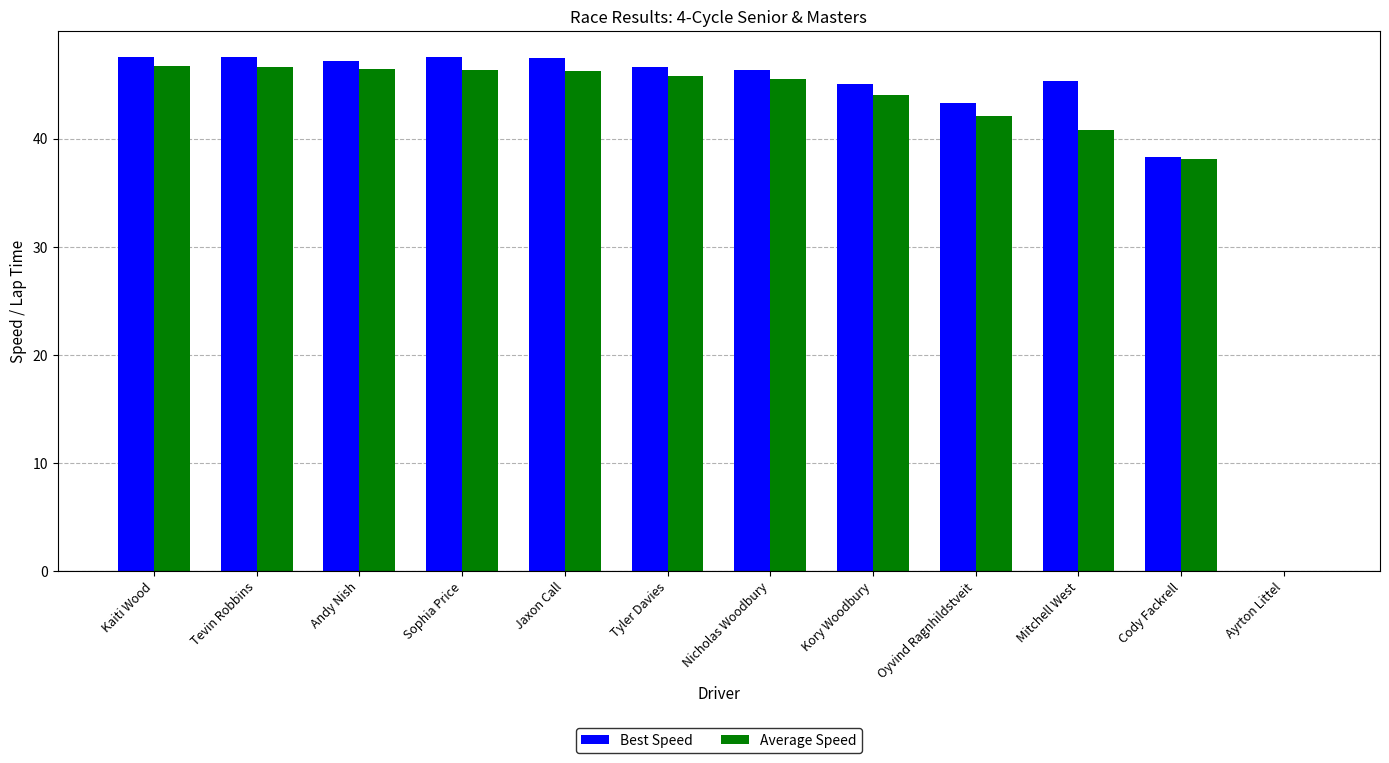

Which series has the largest range (max minus min)?

Best Speed